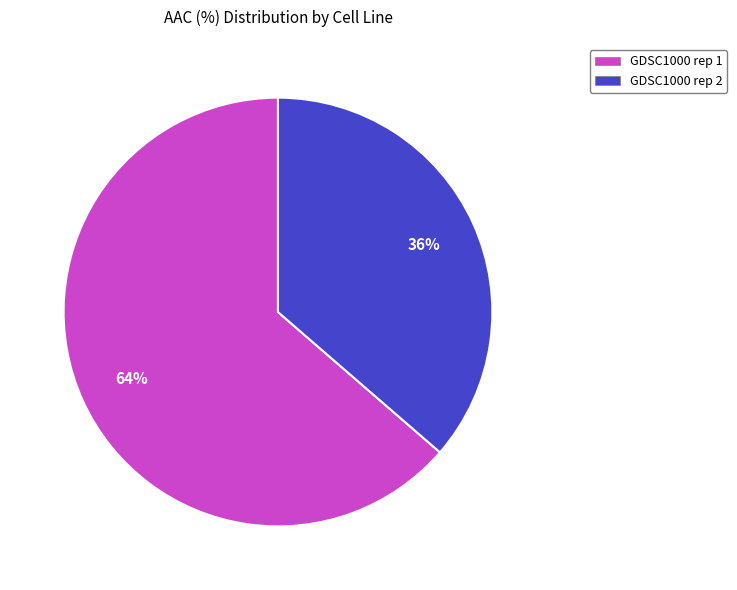

To the nearest percent, what percentage of the pie is GDSC1000 rep 2?

36%